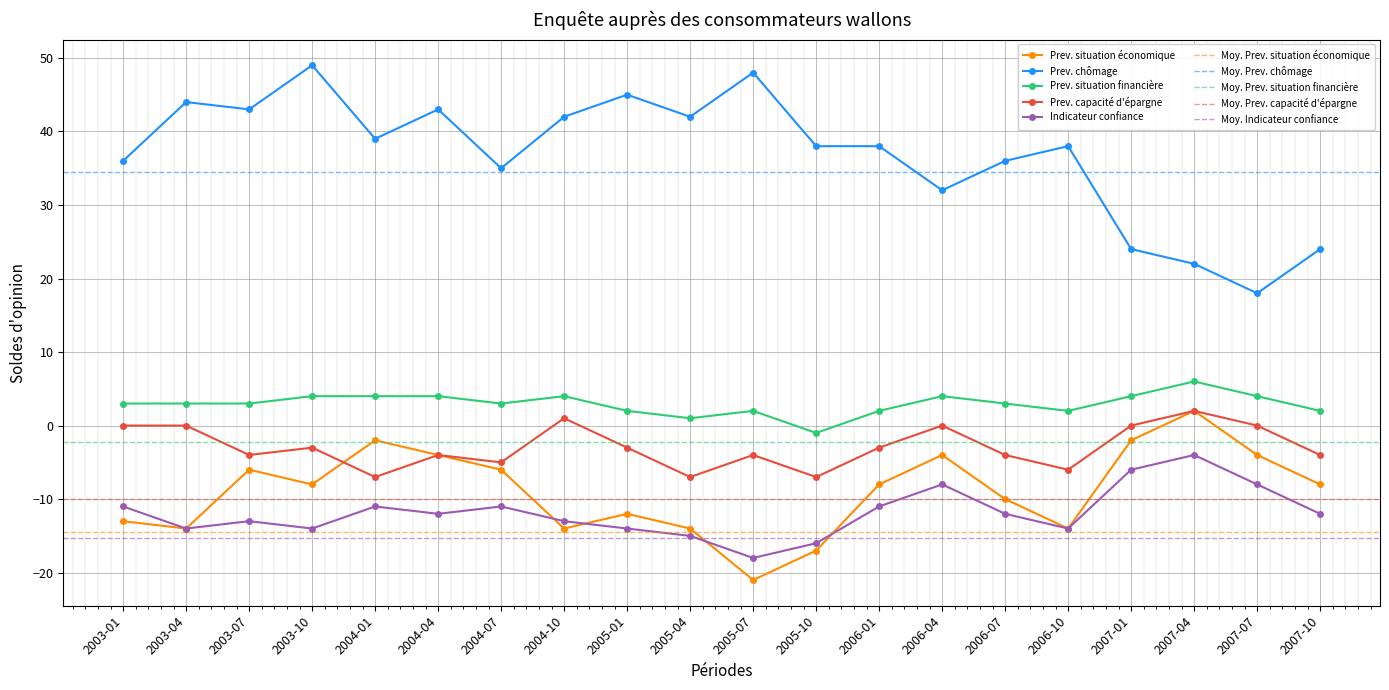

True or false: Prev. situation financière and Prev. situation économique intersect in this chart.

False